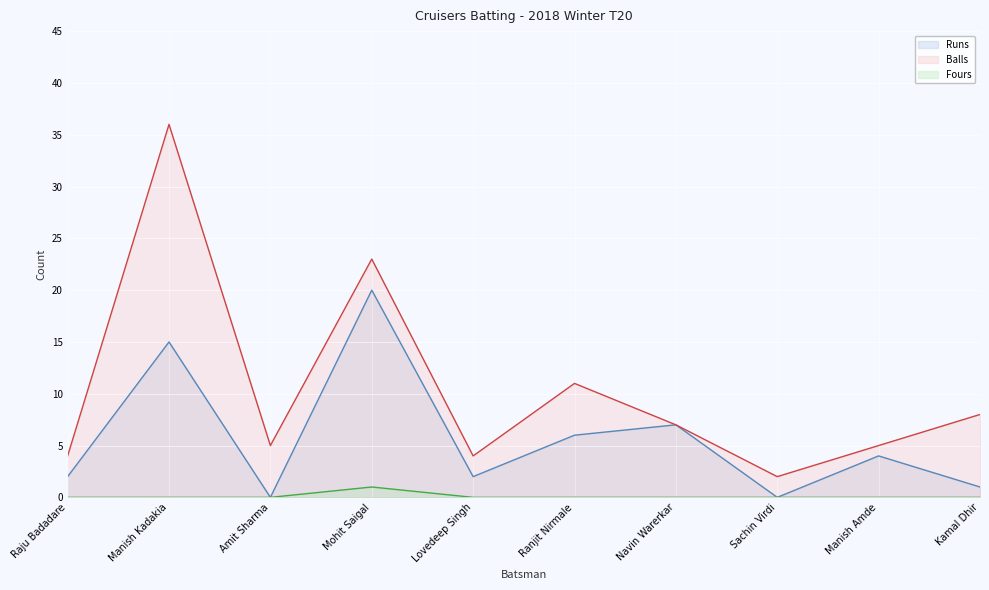

At how many categories does at least one series exceed 30?

1